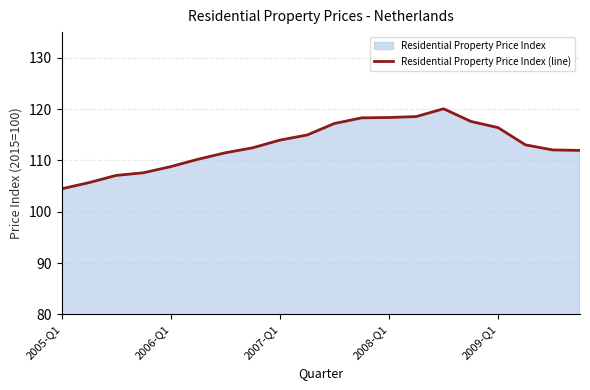

At which label is the value closest to 112?

18